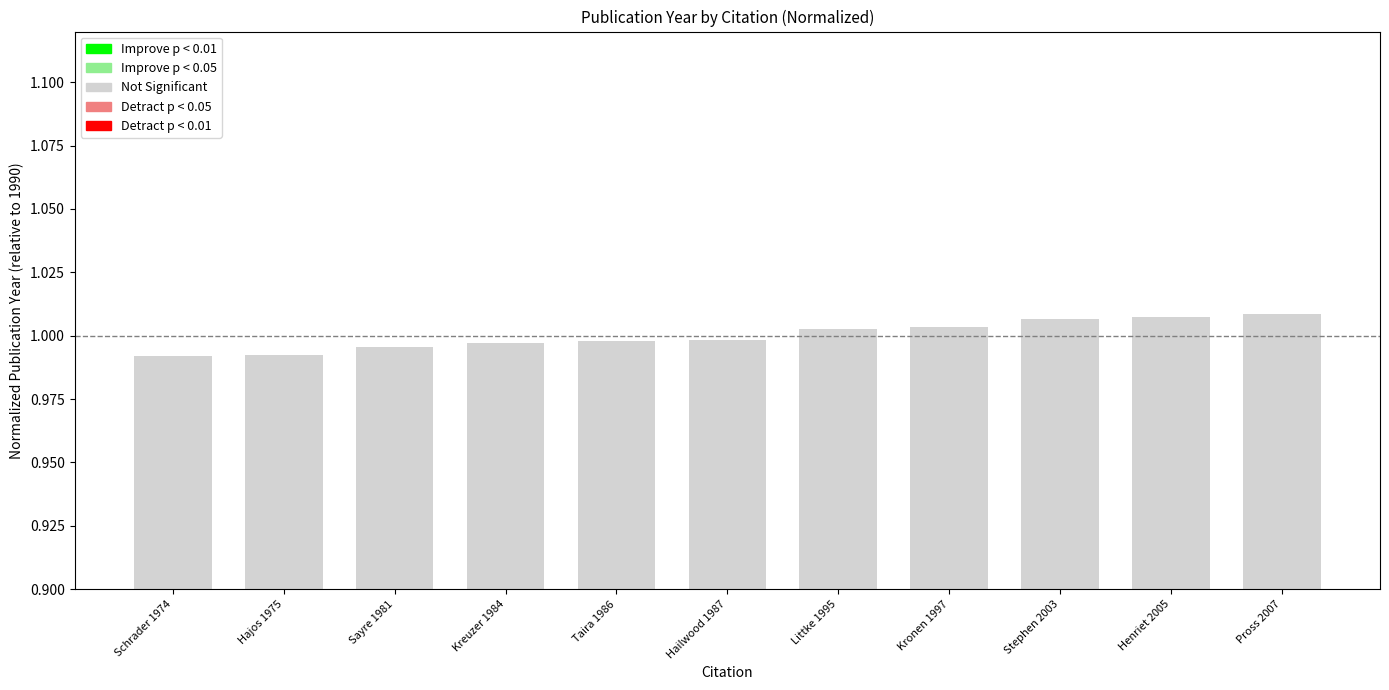

Count the number of categories in the chart.

11